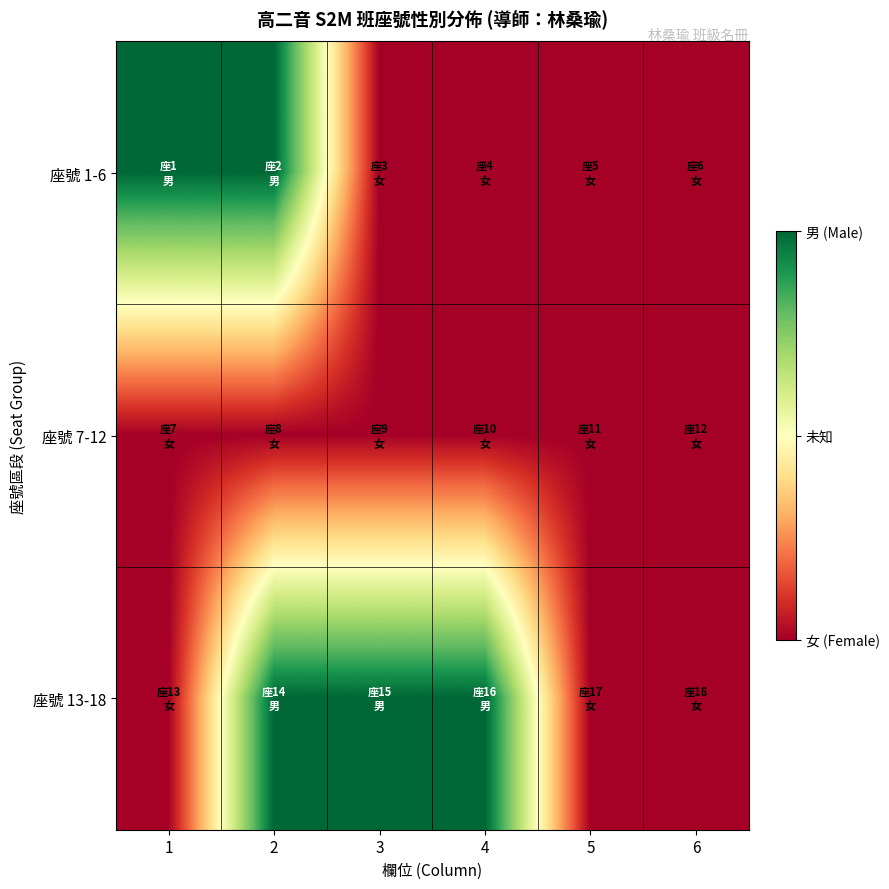

Which series changed the most between 5 and 6?

座號 1-6